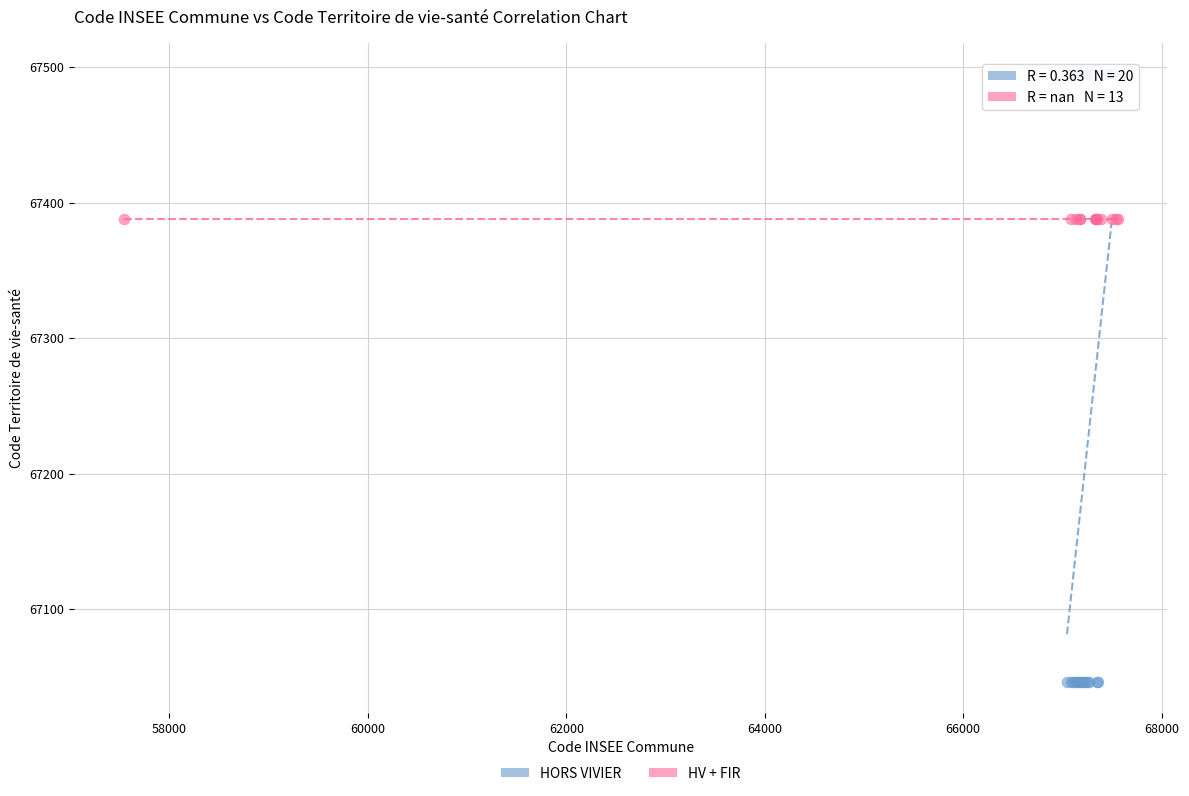

Which series contains the highest Y value?

HORS VIVIER